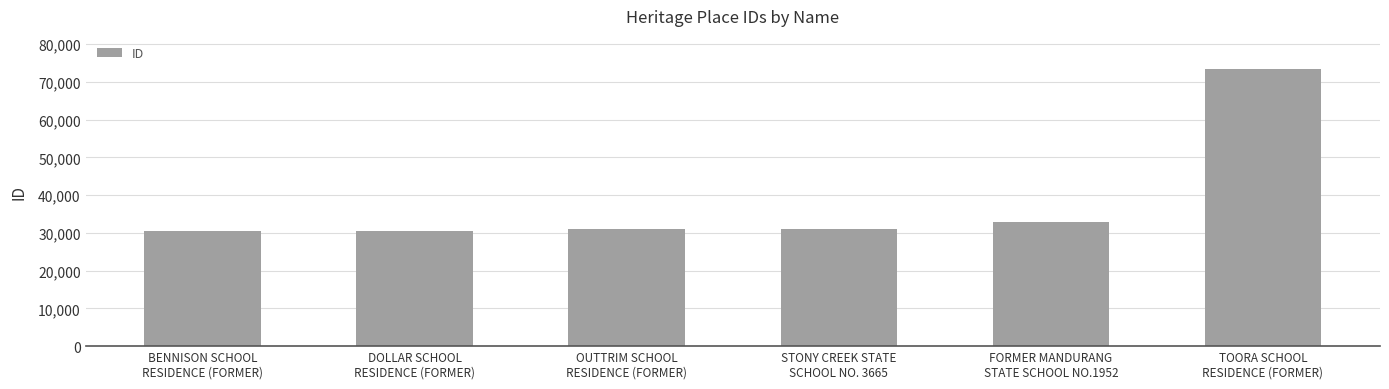

What is the difference between the maximum and minimum values?

42840